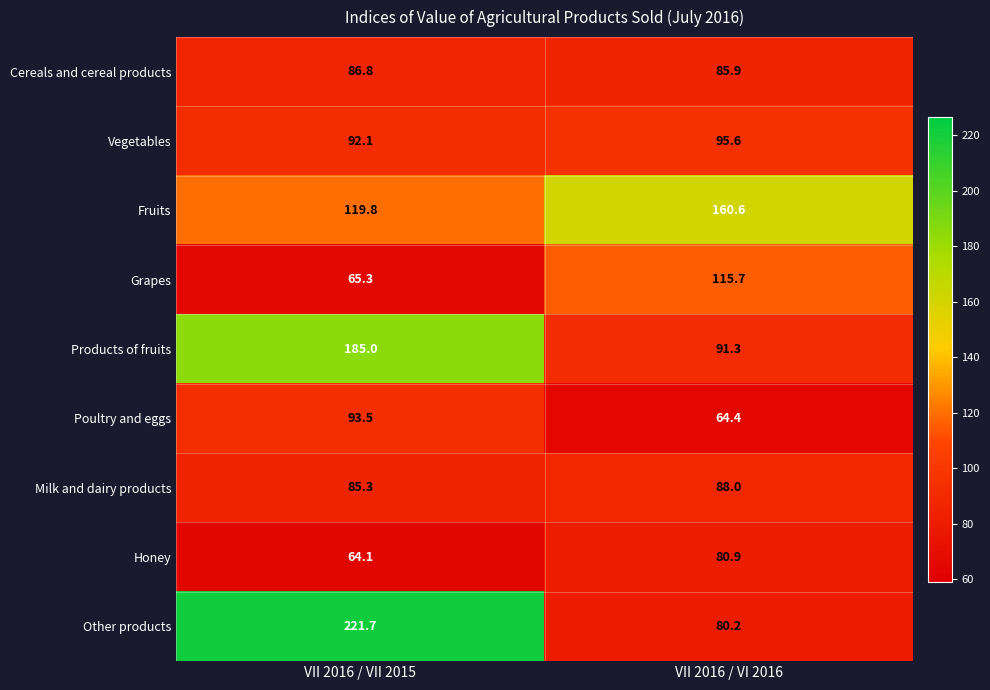

Where is Other products nearest to the value 150?

VII 2016 / VI 2016